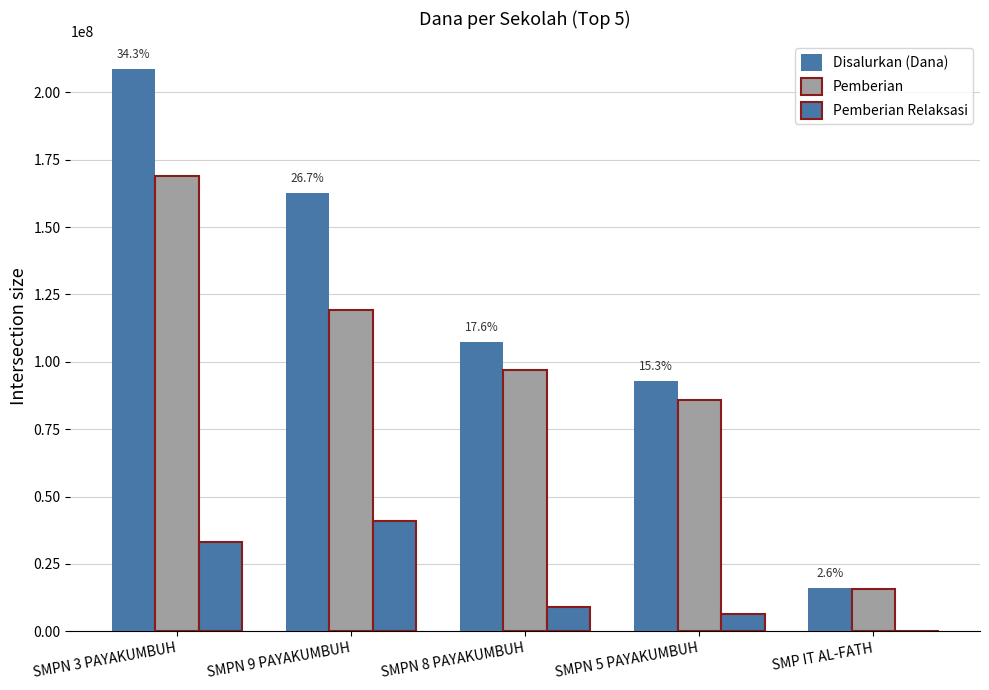

What is the average value of the Pemberian series?

97425000